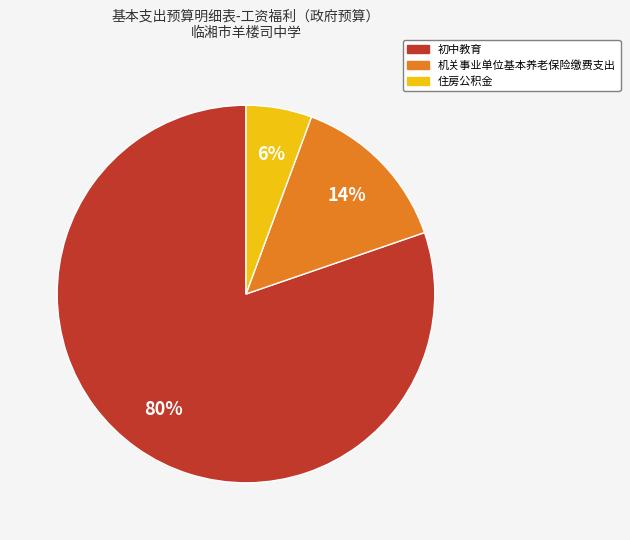

To the nearest percent, what is the combined percentage of 住房公积金 and 初中教育?

86%